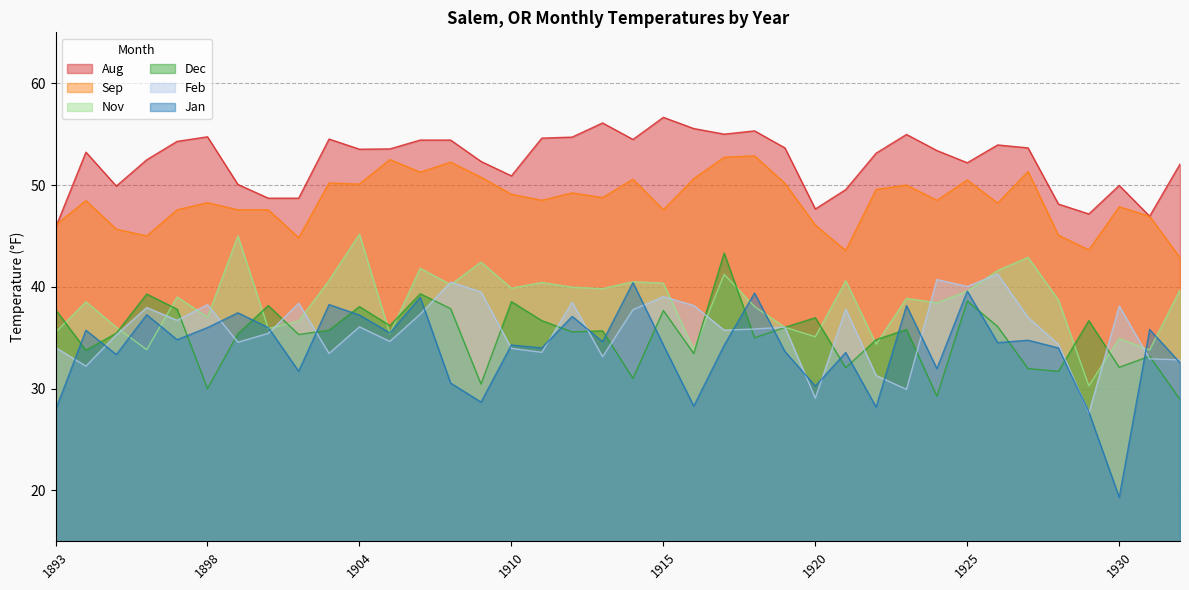

What is the maximum value for Aug?

56.6